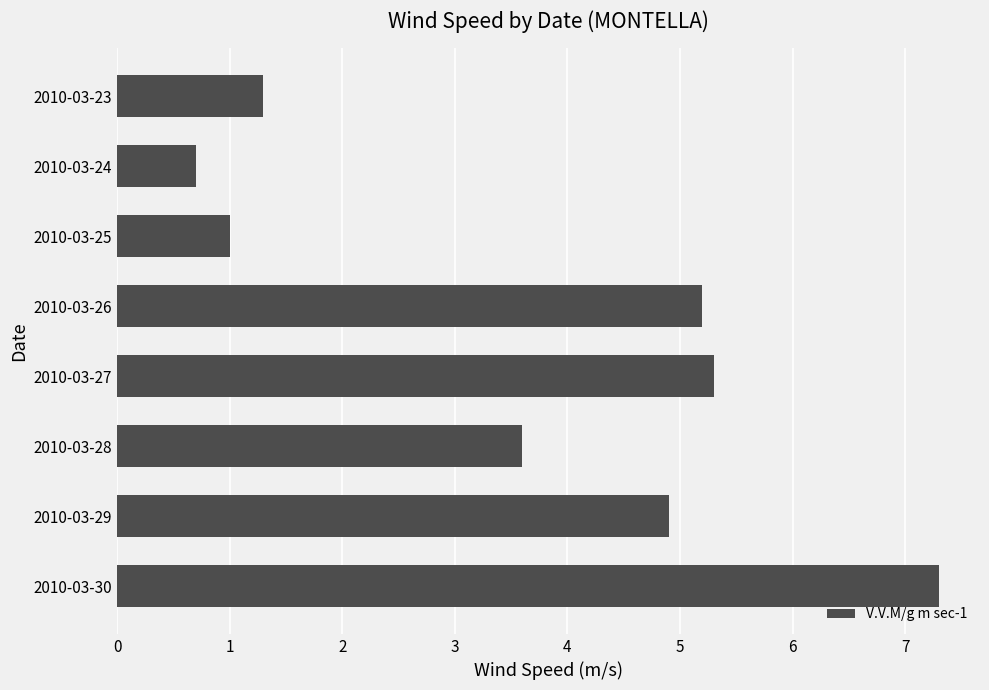

Which label corresponds to the smallest value in the chart?

2010-03-24